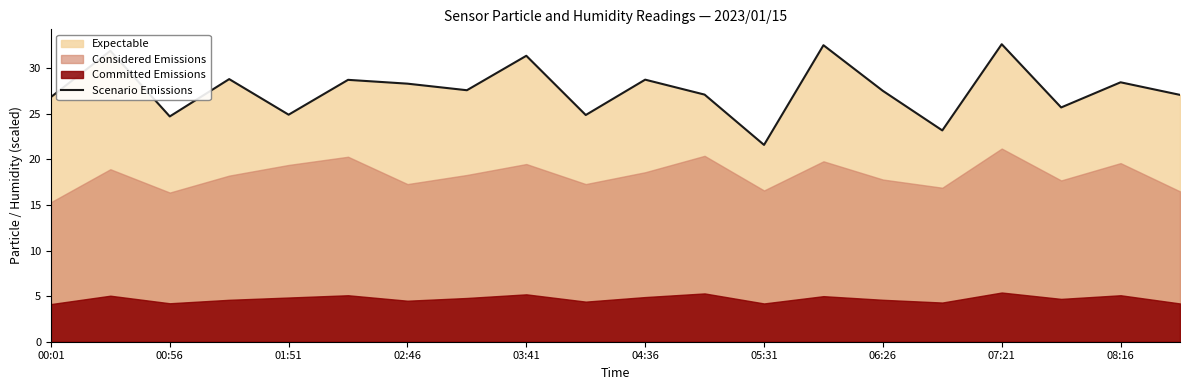

At which label does Scenario Emissions reach its minimum?

05:31